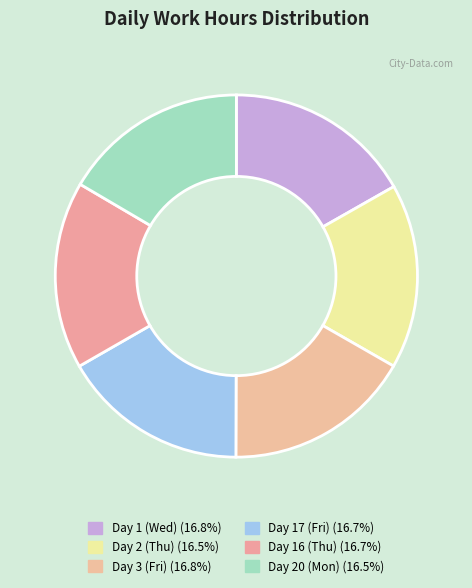

Approximately how many times larger is the value at Day 2 (Thu) compared to Day 20 (Mon)?

1.0